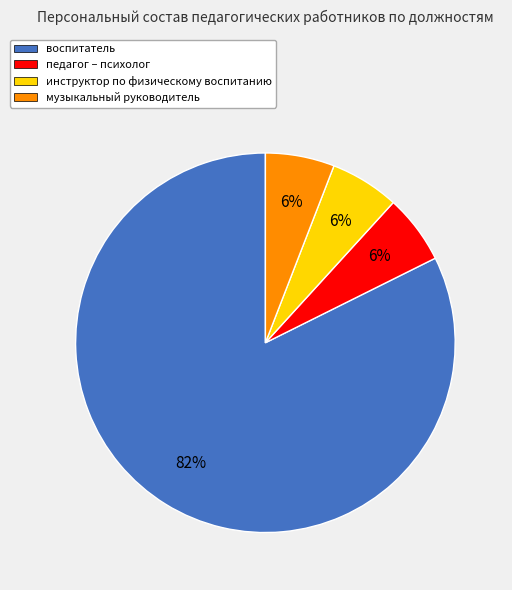

To the nearest percent, what portion does музыкальный руководитель represent?

6%